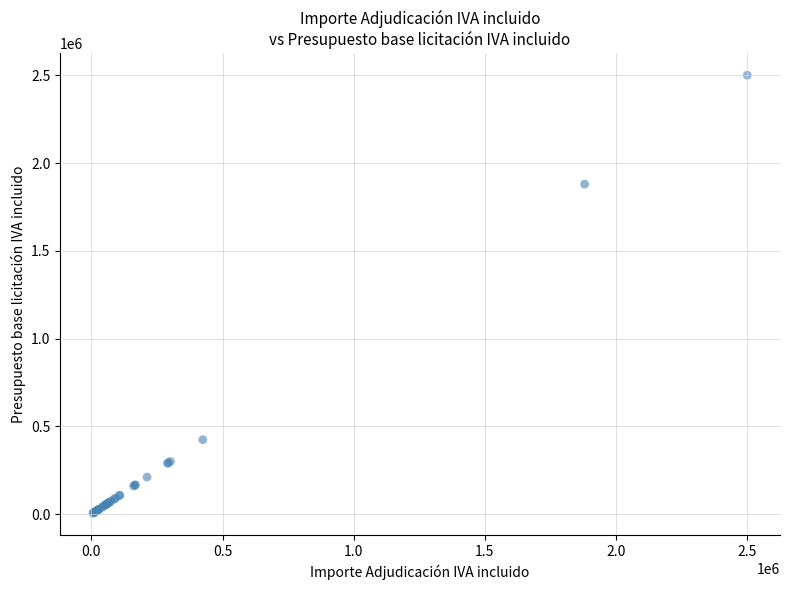

What Y value in the scatter plot is closest to 1252873?

1880000.0